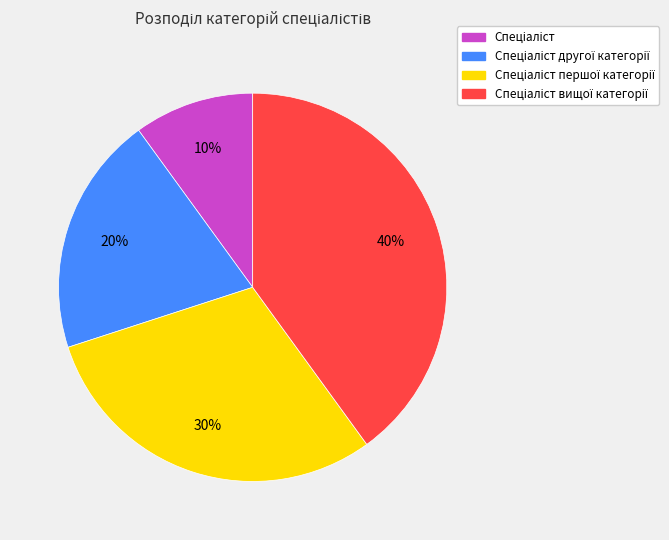

Does any single category account for the majority?

No